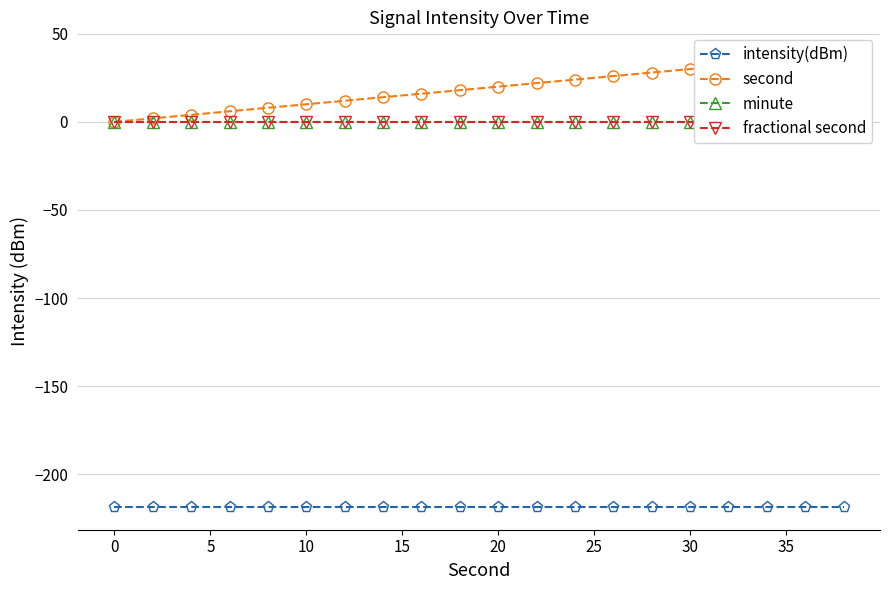

Reading right to left, transcribe all the data shown in this chart.

intensity(dBm): -218.7	-218.7	-218.7	-218.7	-218.7	-218.7	-218.7	-218.7	-218.7	-218.7	-218.7	-218.7	-218.7	-218.7	-218.7	-218.7	-218.7	-218.7	-218.7	-218.7
second: 38.0	36.0	34.0	32.0	30.0	28.0	26.0	24.0	22.0	20.0	18.0	16.0	14.0	12.0	10.0	8.0	6.0	4.0	2.0	0.0
minute: 0.0	0.0	0.0	0.0	0.0	0.0	0.0	0.0	0.0	0.0	0.0	0.0	0.0	0.0	0.0	0.0	0.0	0.0	0.0	0.0
fractional second: 0.0	0.0	0.0	0.0	0.0	0.0	0.0	0.0	0.0	0.0	0.0	0.0	0.0	0.0	0.0	0.0	0.0	0.0	0.0	0.0